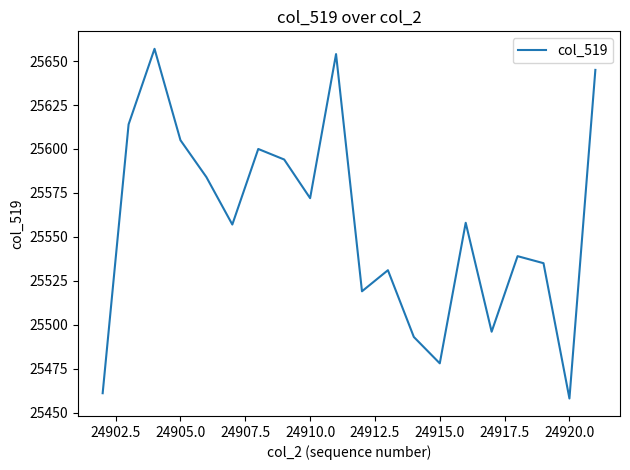

What is the maximum value shown in the chart?

25657